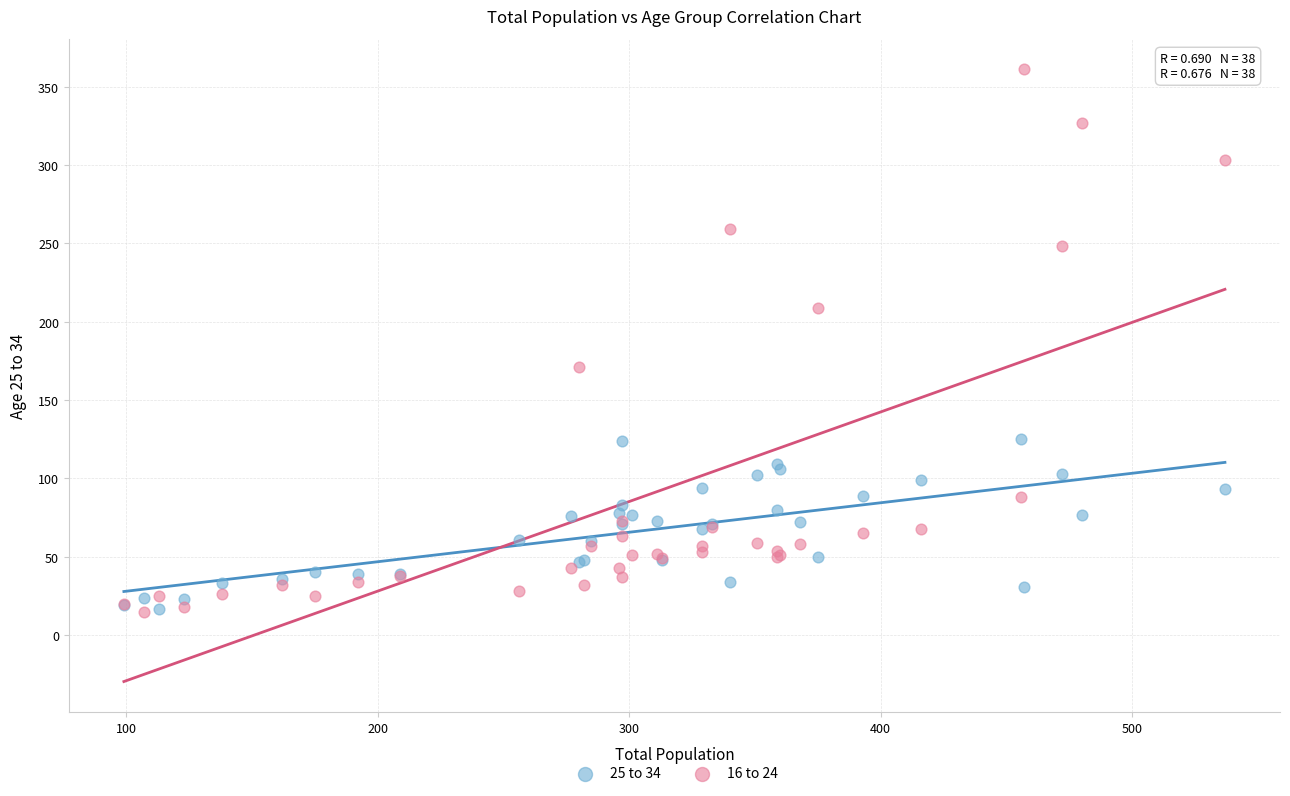

Which series reaches the maximum Y coordinate?

16 to 24